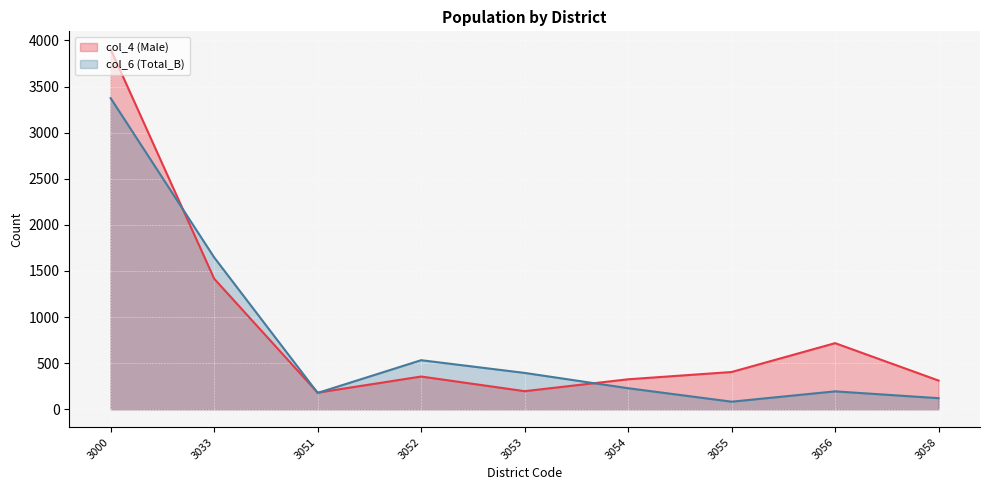

Which series has the largest total across all categories?

col_4 (Male)